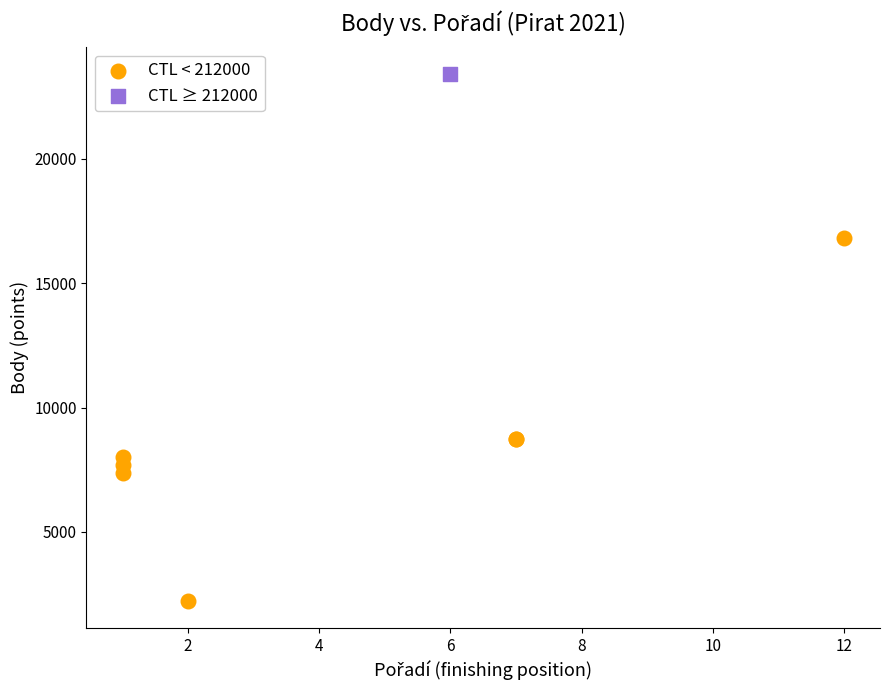

What are all the series names shown in the legend?

CTL < 212000, CTL ≥ 212000